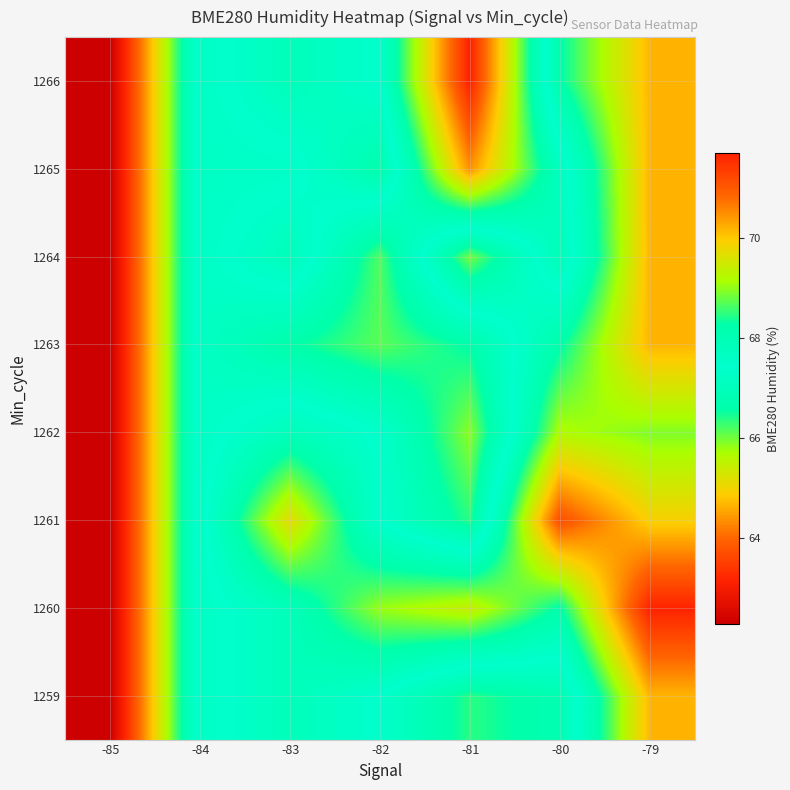

What is the spread (max minus min) of values at -83?

3.1